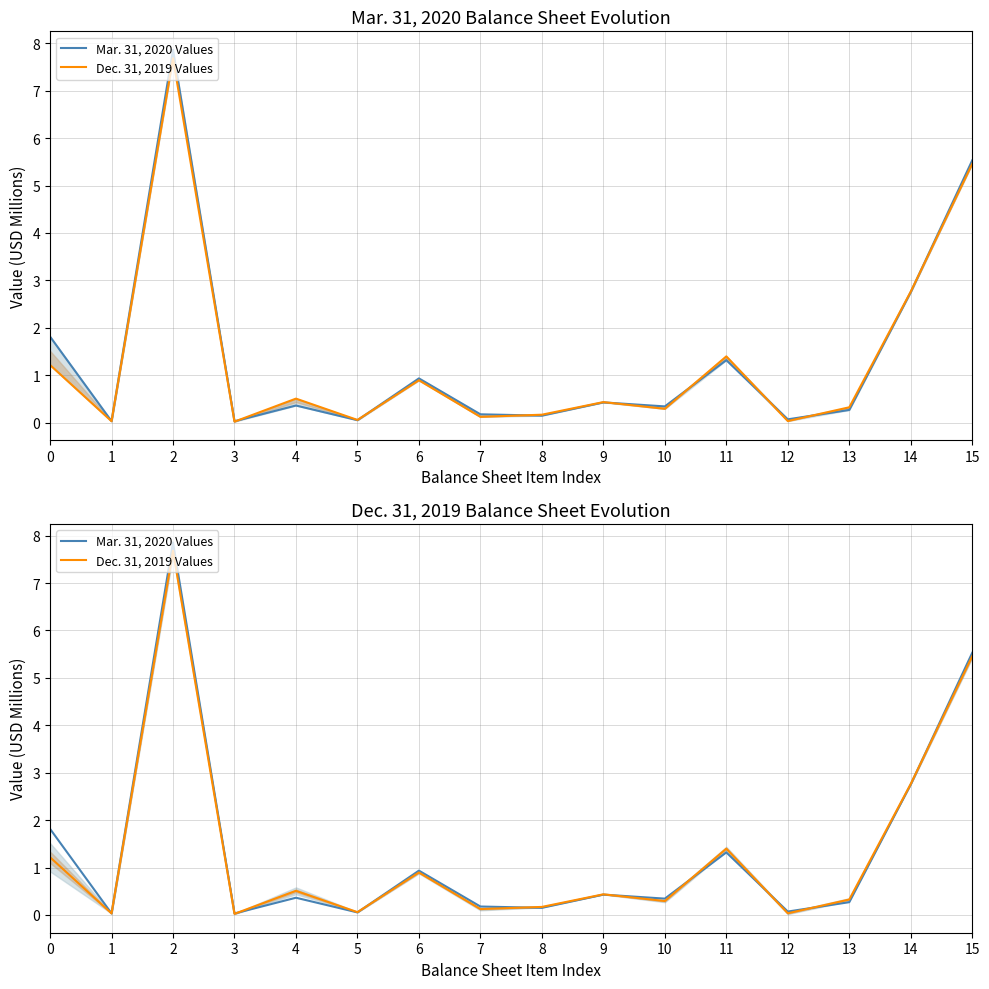

The Mar. 31, 2020 Values series shows 0.4 at 9. True or false?

True